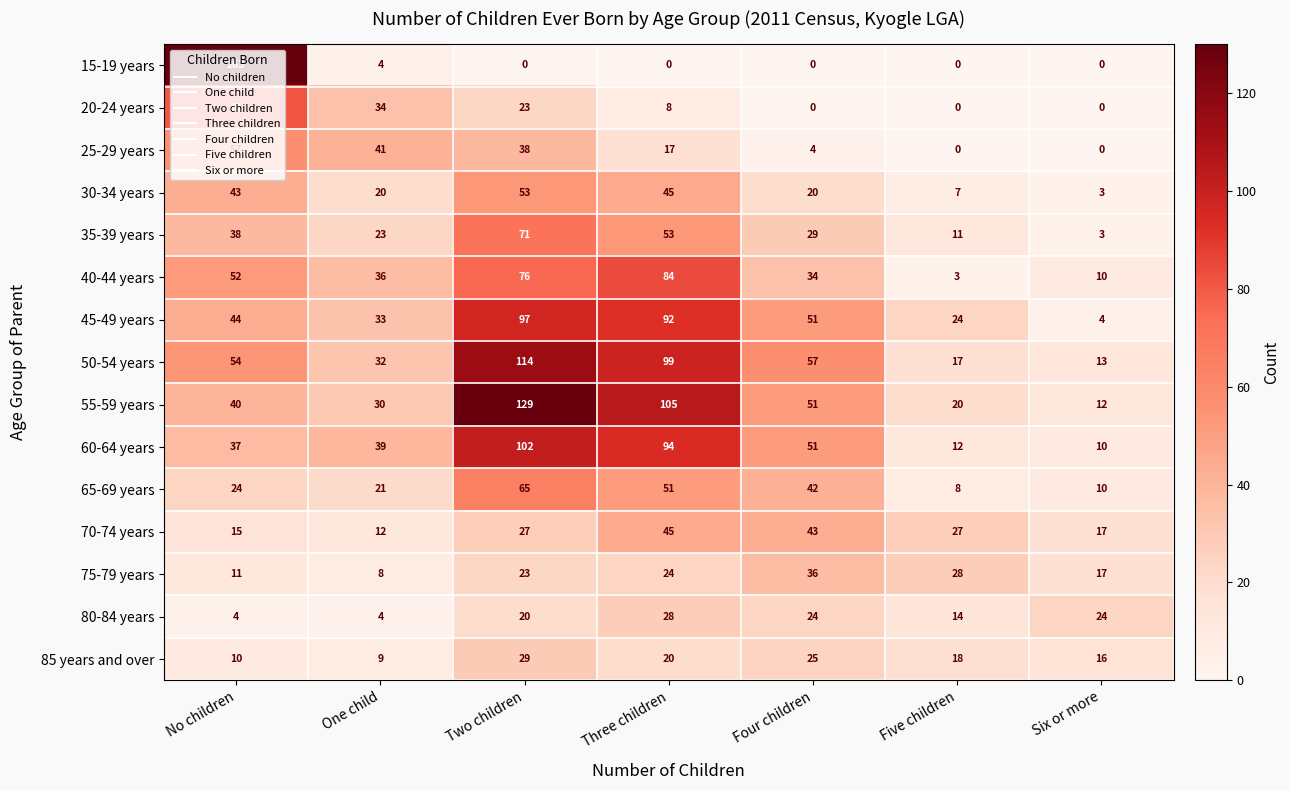

What is the difference between the maximum and minimum values in the 60-64 years series?

92